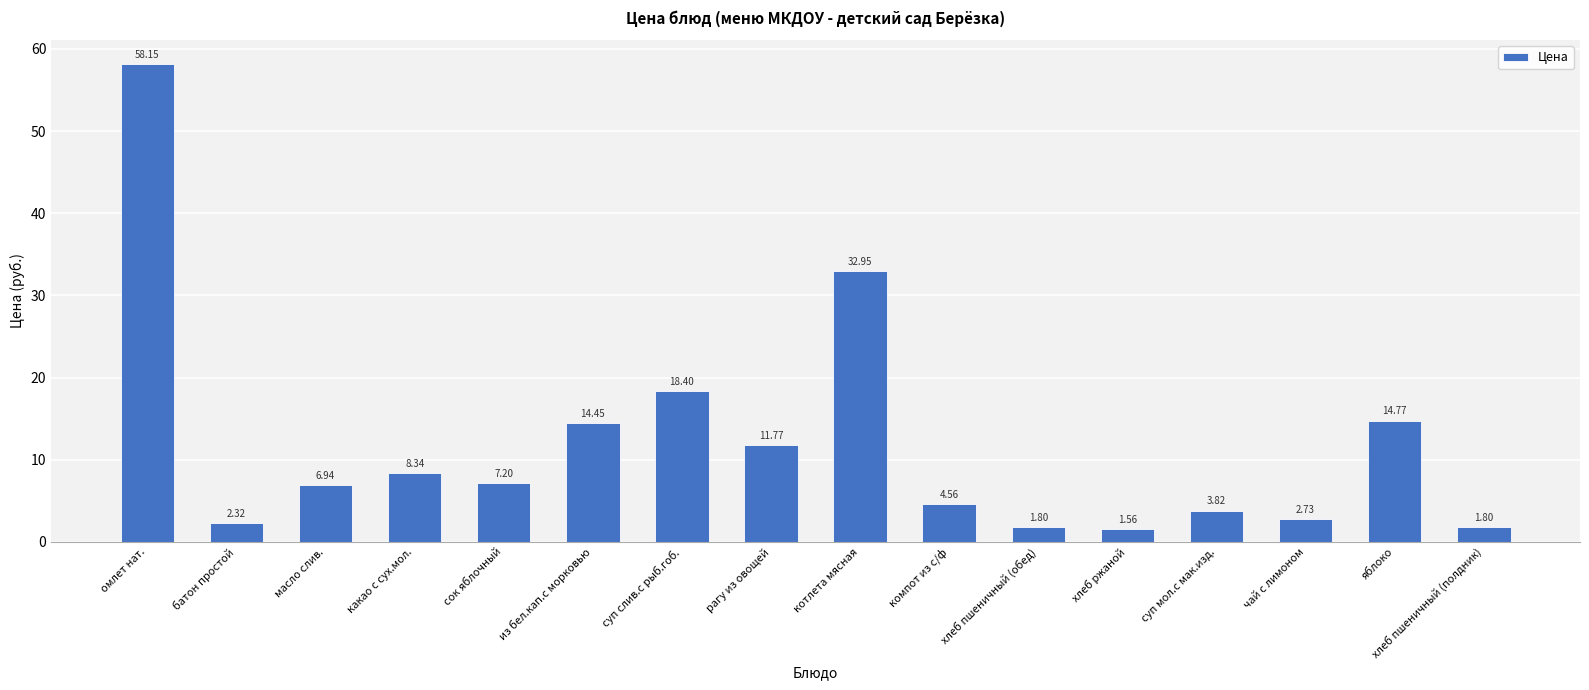

Are the bars grouped side by side (vs. stacked)?

No